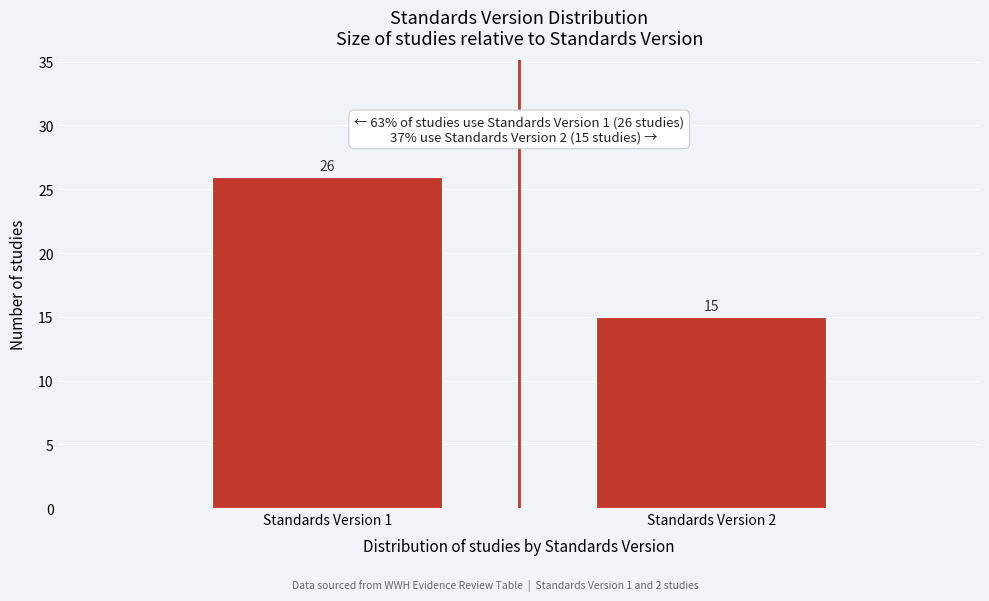

Reading left to right, what are all the values shown in this chart?

26	15